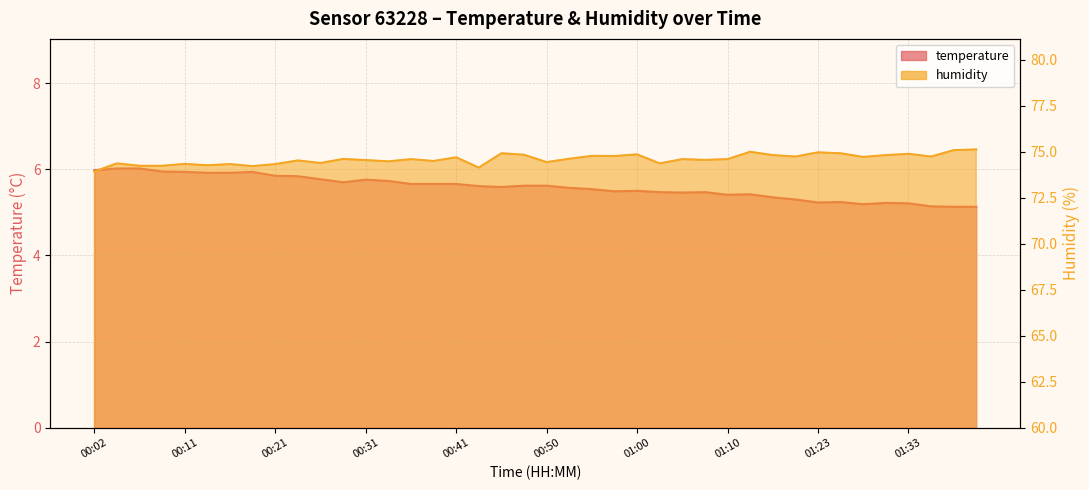

Which series has the widest spread of values?

humidity